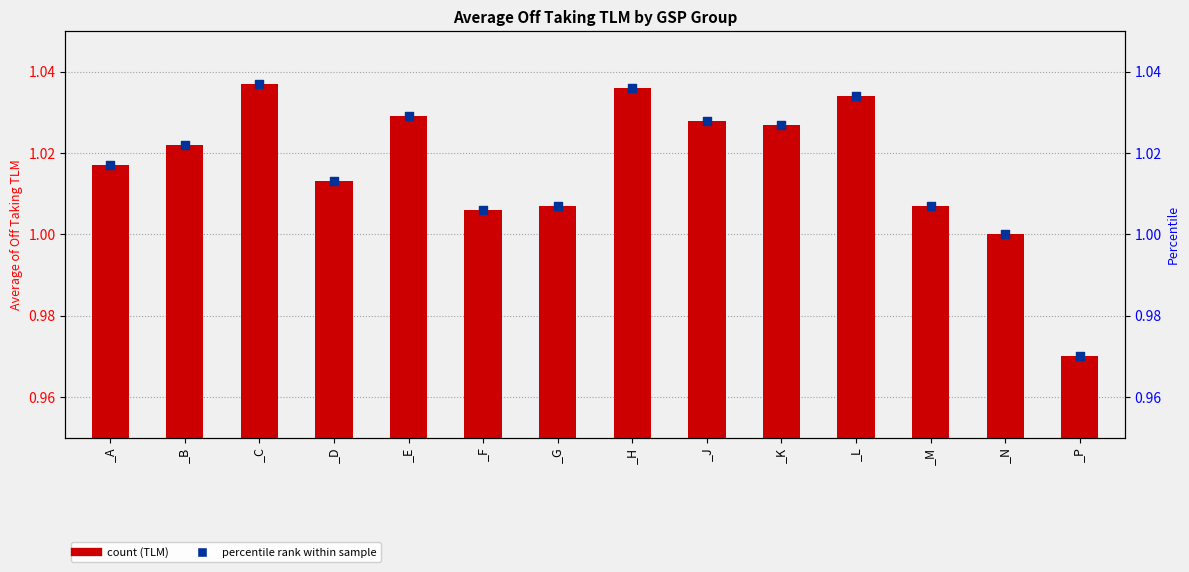

Which series has the largest Y range (max minus min)?

Average of Off Taking TLM